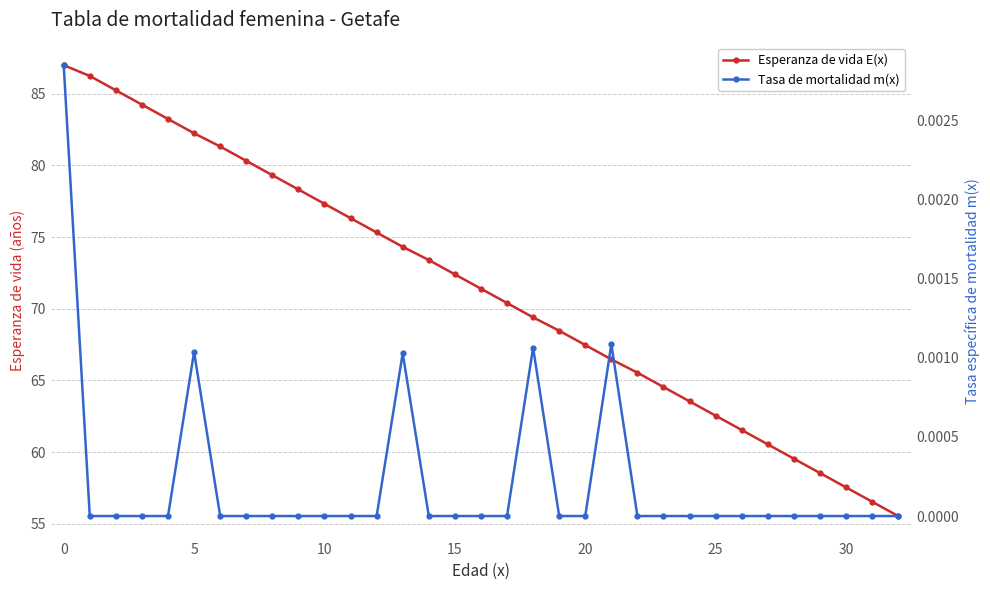

How many lines are shown in the chart?

2